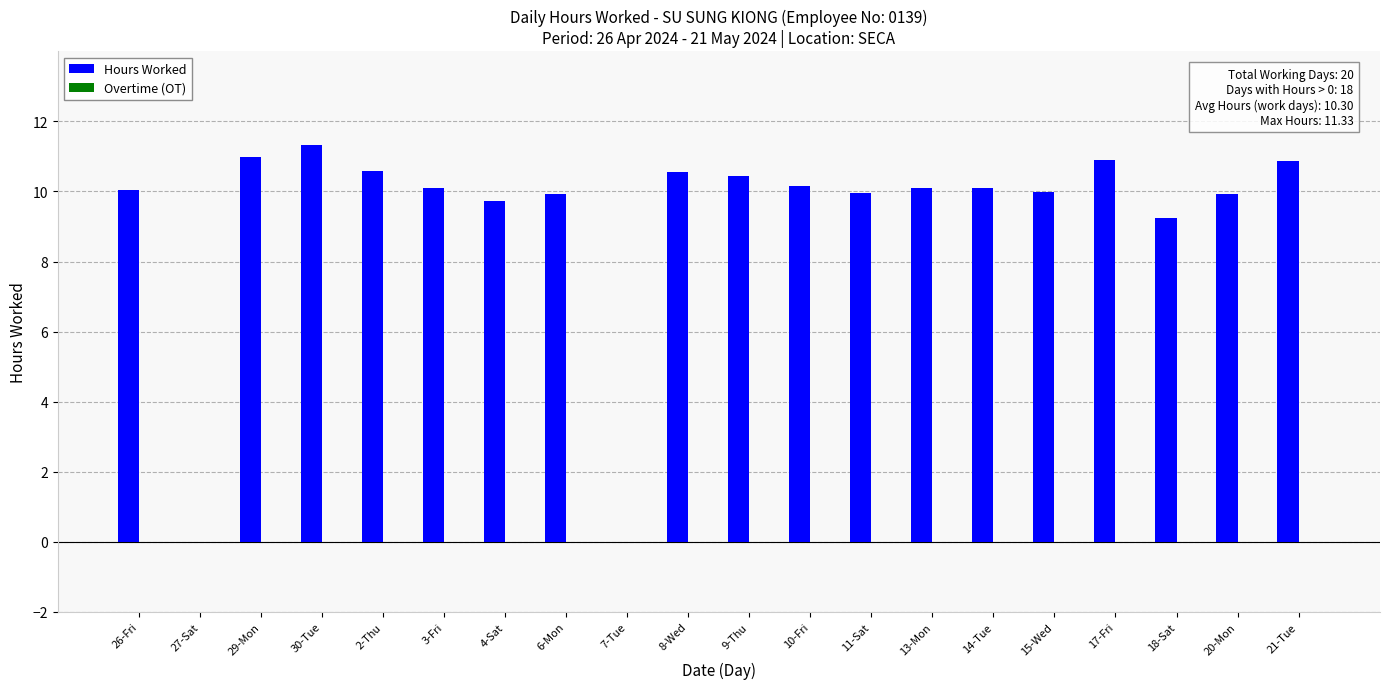

At which label is the value closest to 5?

18-Sat